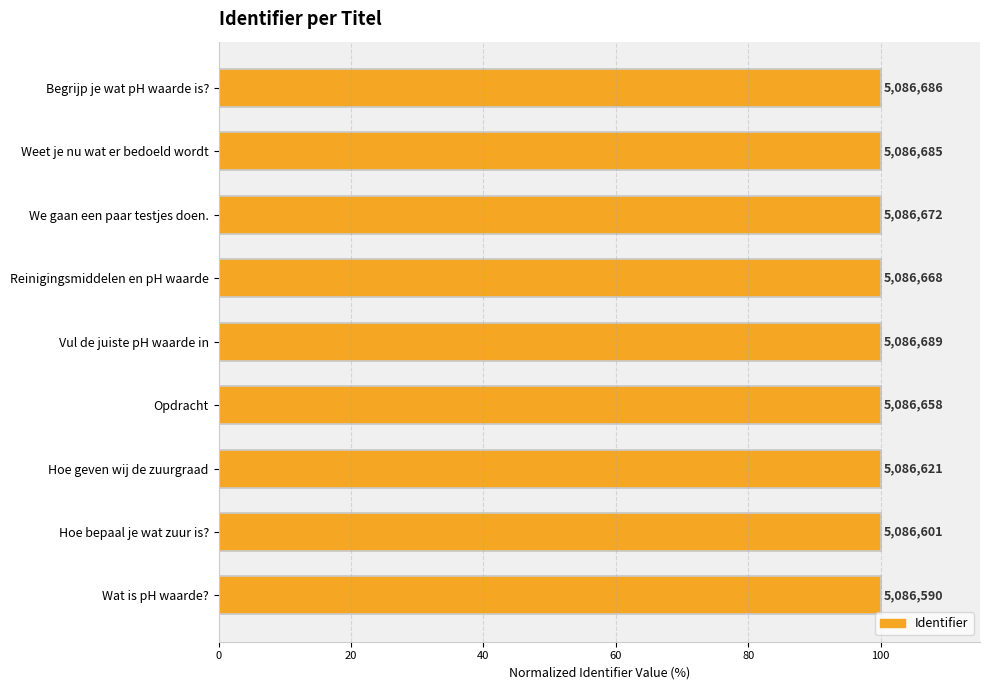

The value at Wat is pH waarde? is 165.1. True or false?

False